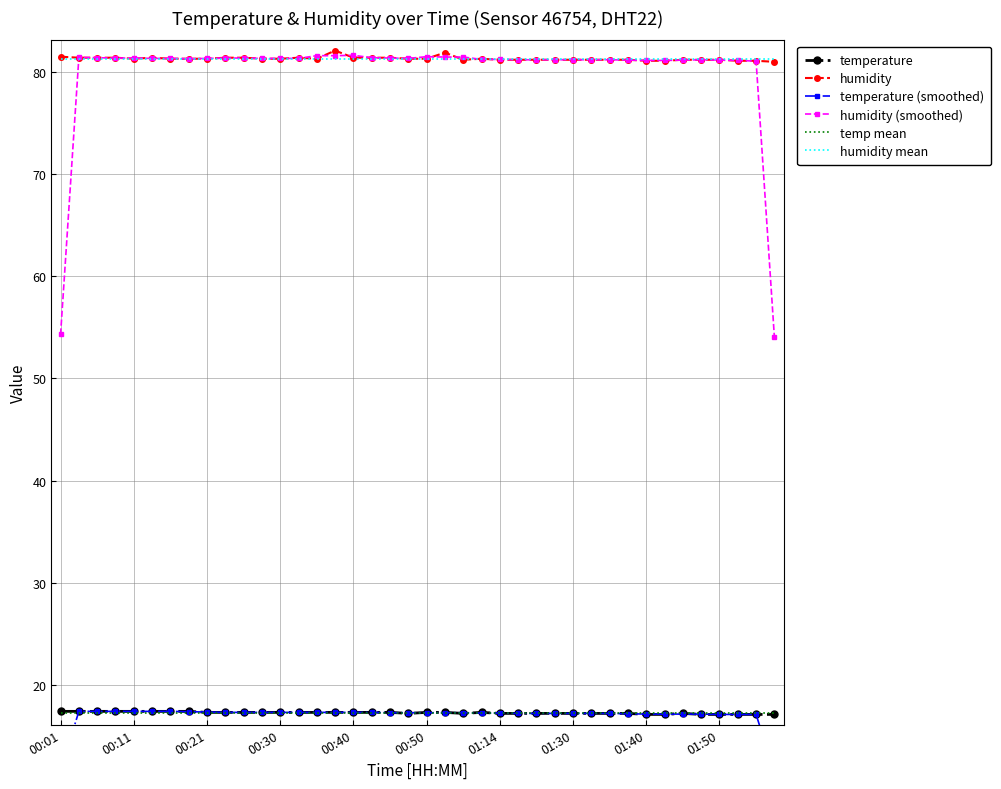

What is the greatest value displayed?

82.1